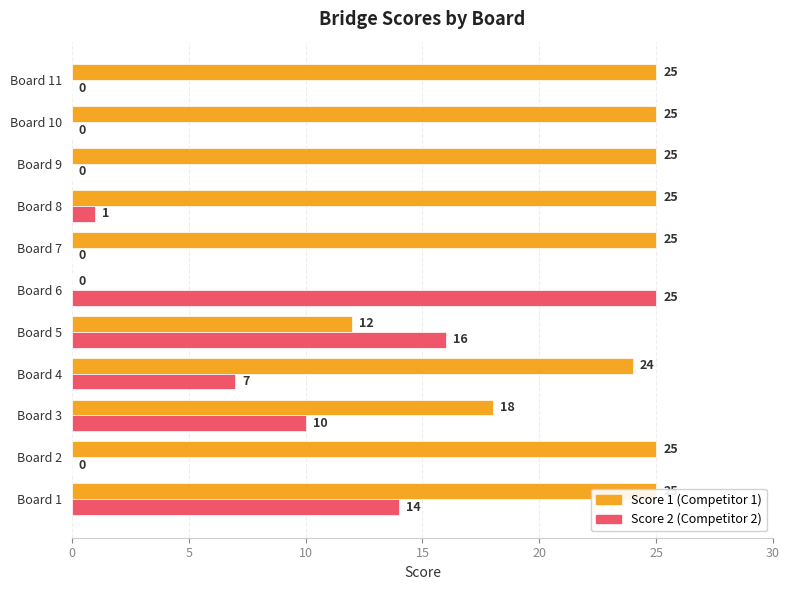

Rank the series by their maximum value, from lowest to highest.

Score 1, Score 2